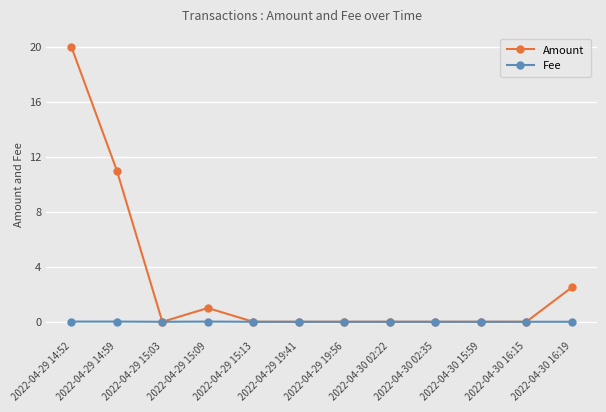

What is the total value across all series at 2022-04-29 15:09?

1.0